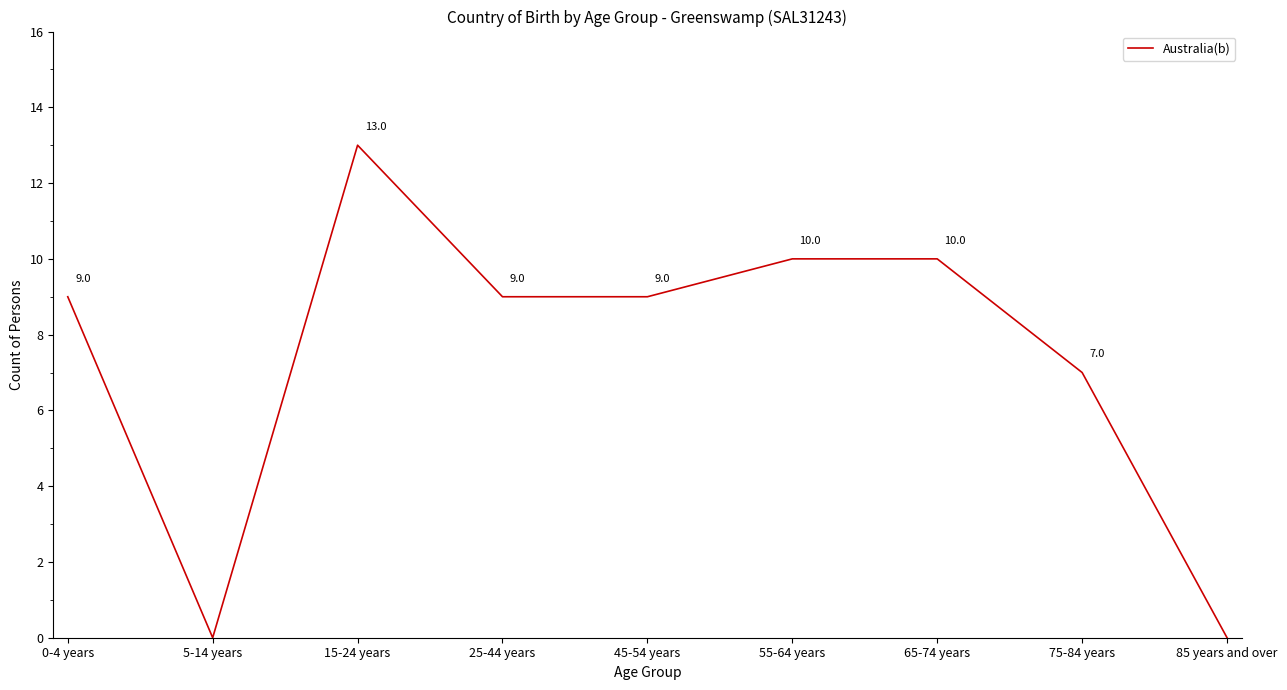

What position from the left is 15-24 years?

3